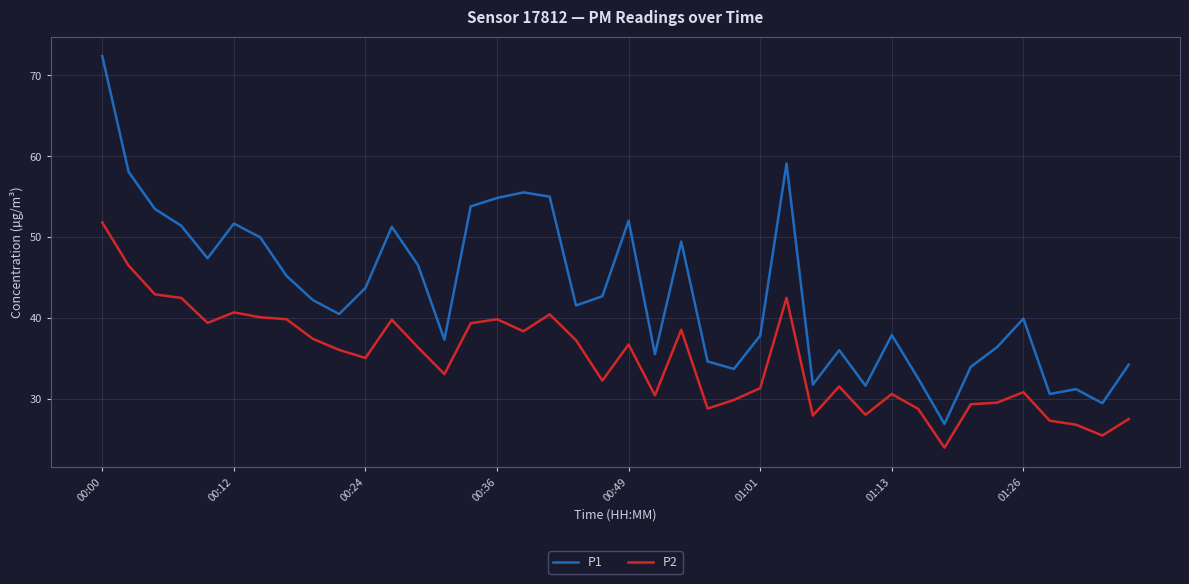

Which series has the largest range (max minus min)?

P1